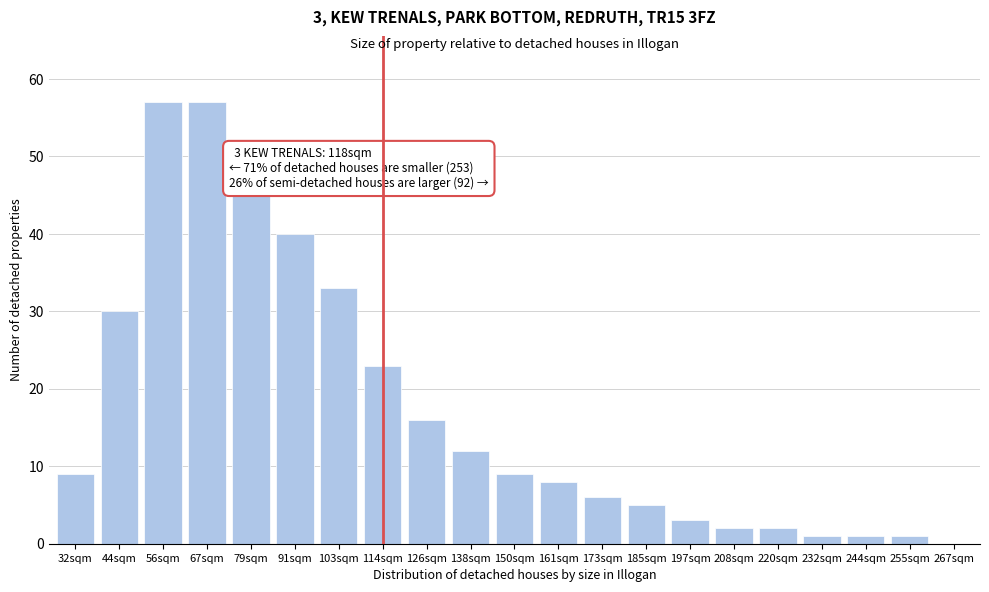

Reading right to left, what are all the values shown in this chart?

267sqm=0	255sqm=1	244sqm=1	232sqm=1	220sqm=2	208sqm=2	197sqm=3	185sqm=5	173sqm=6	161sqm=8	150sqm=9	138sqm=12	126sqm=16	114sqm=23	103sqm=33	91sqm=40	79sqm=45	67sqm=57	56sqm=57	44sqm=30	32sqm=9